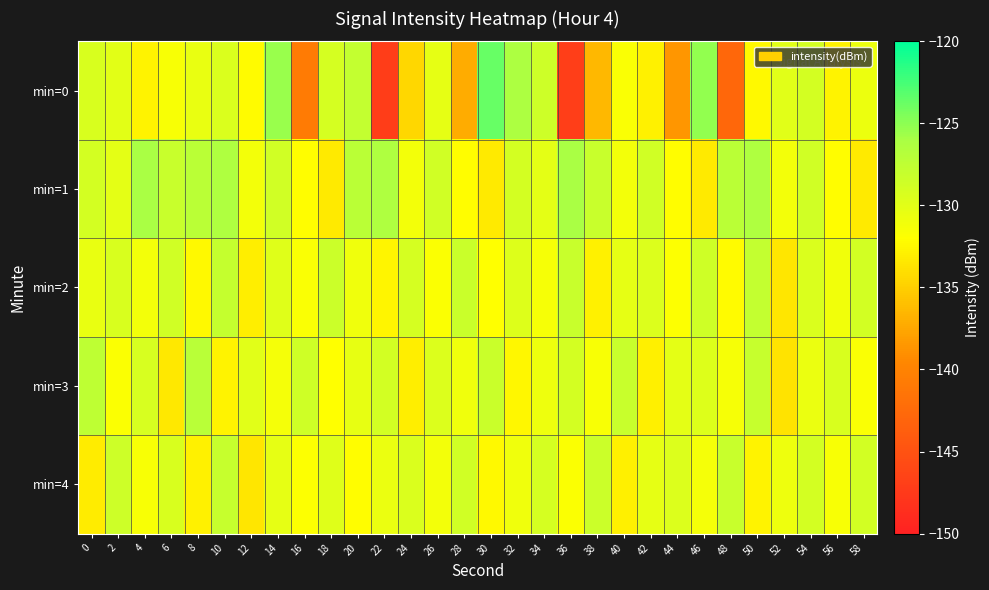

Rank the series at 12 from highest to lowest value.

min=3, min=1, min=0, min=2, min=4